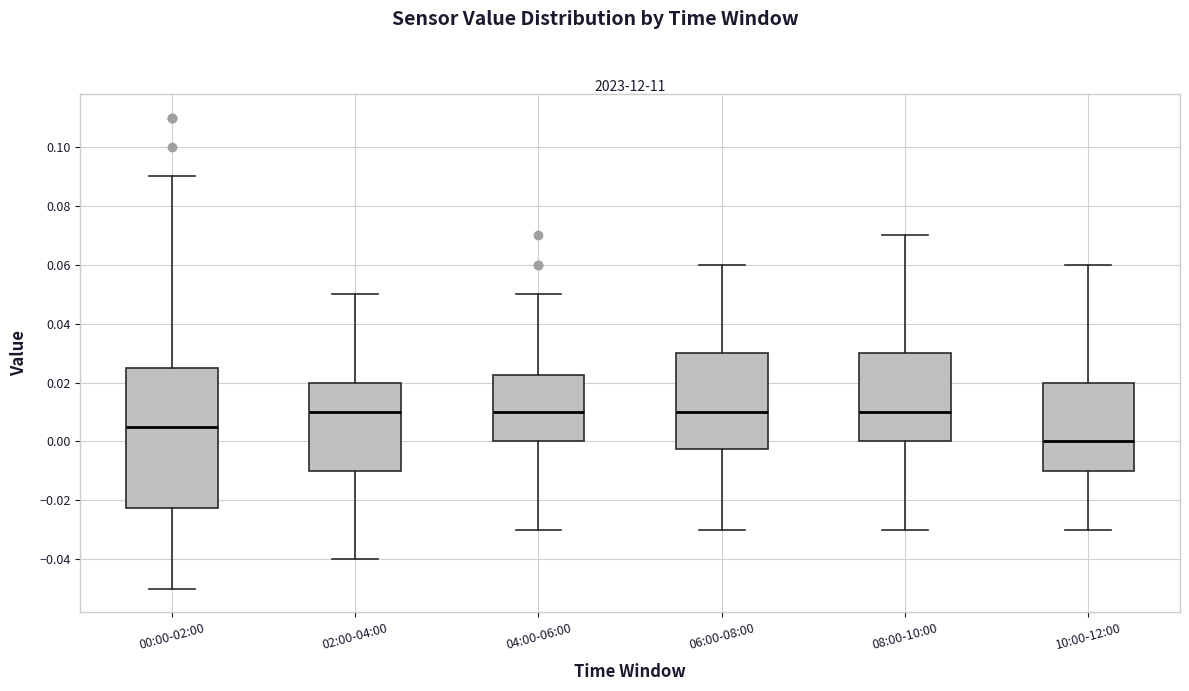

Where does the median line of the box for 04:00-06:00 sit on the y-axis? The values are not printed on the chart, so give them approximately, as read against the axis.

0.010